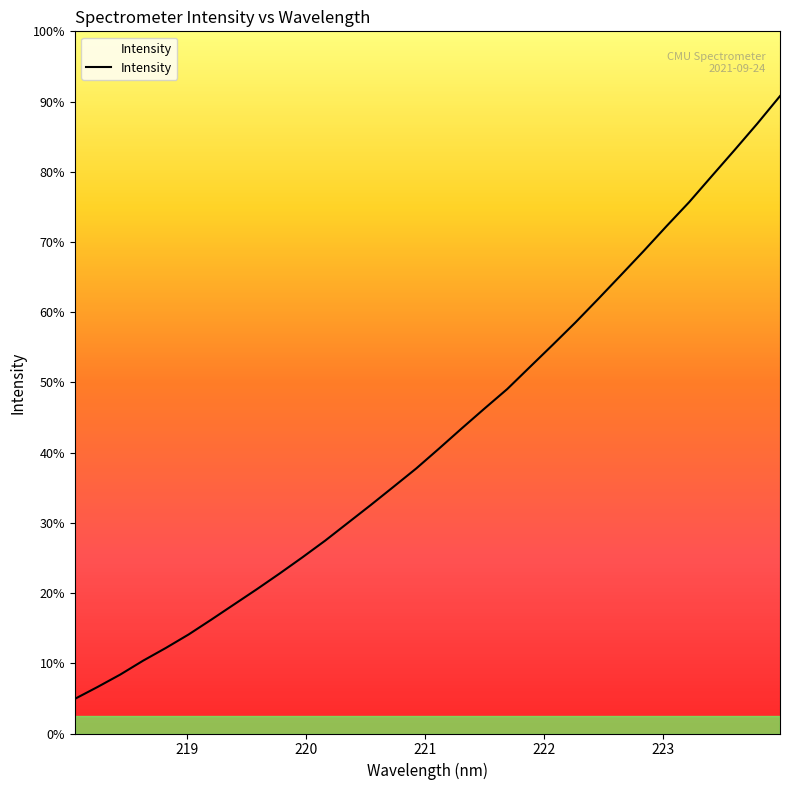

True or false: there are more than 1 points higher than both neighbors.

False